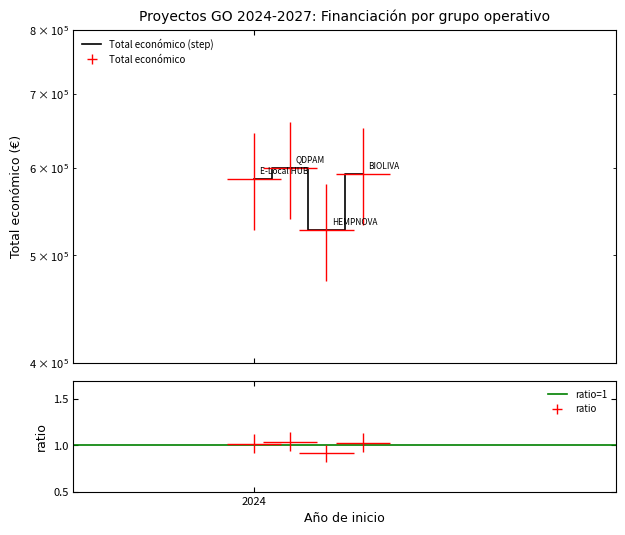

The value at HEMPNOVA is 526962. True or false?

True